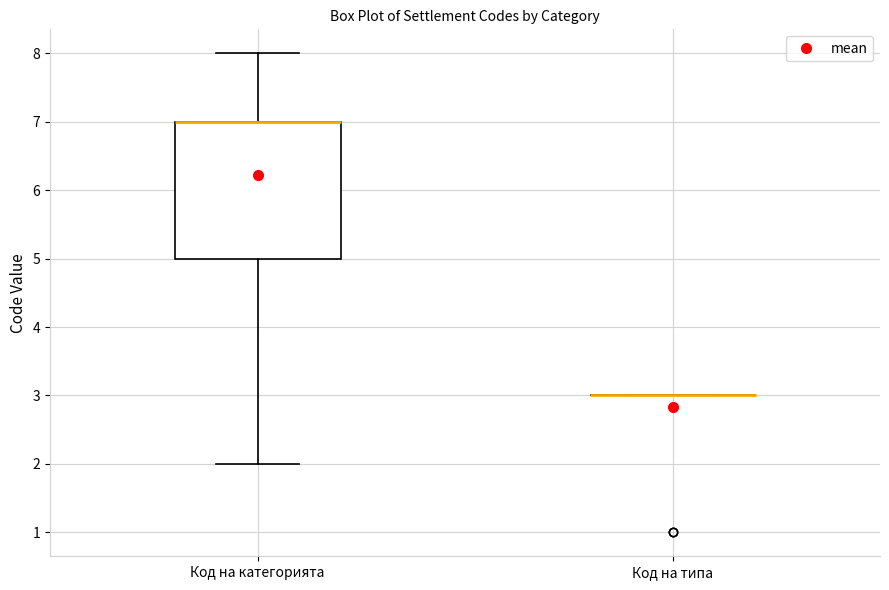

Reading left to right, read every box against the y-axis: the position of its median line, the range the box covers, and the ends of its whiskers. The values are not printed on the chart, so give them approximately, as read against the axis.

Код на категорията: median 7 (drawn on the box's upper edge), box 5 to 7, whiskers 2 to 8
Код на типа: box collapsed to a line at 3, whiskers 3 to 3